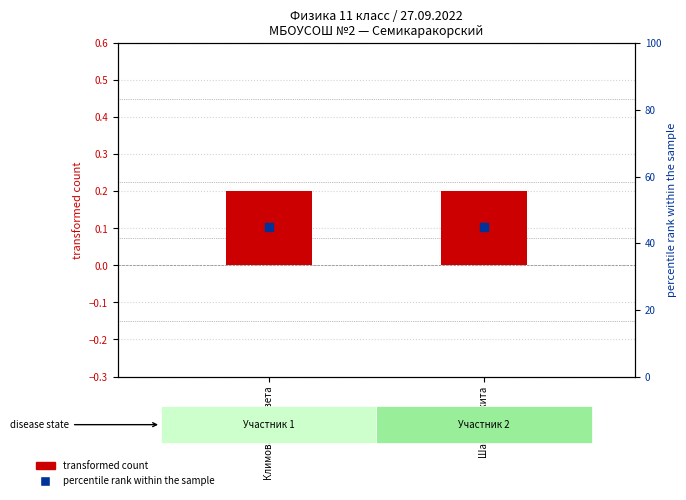

Which series contains the highest Y value?

transformed count